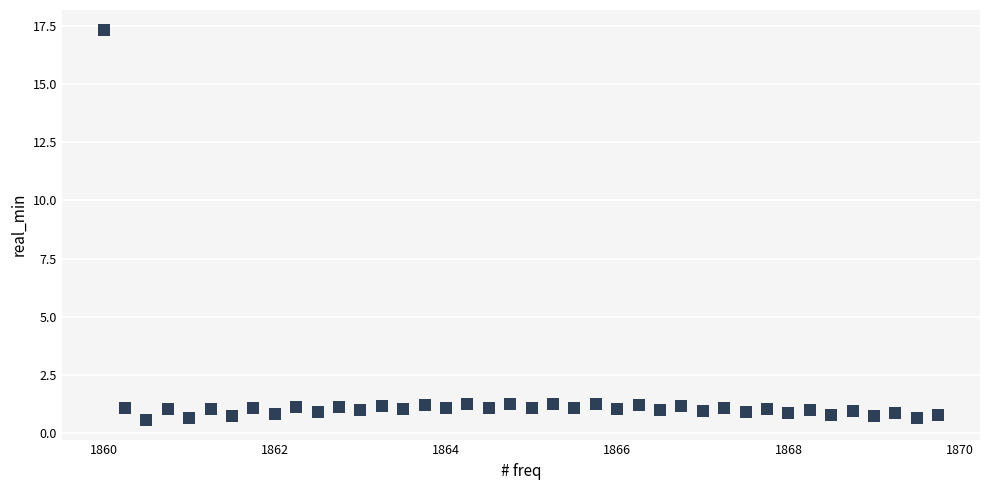

What is the range of Y values (max minus min)?

16.8